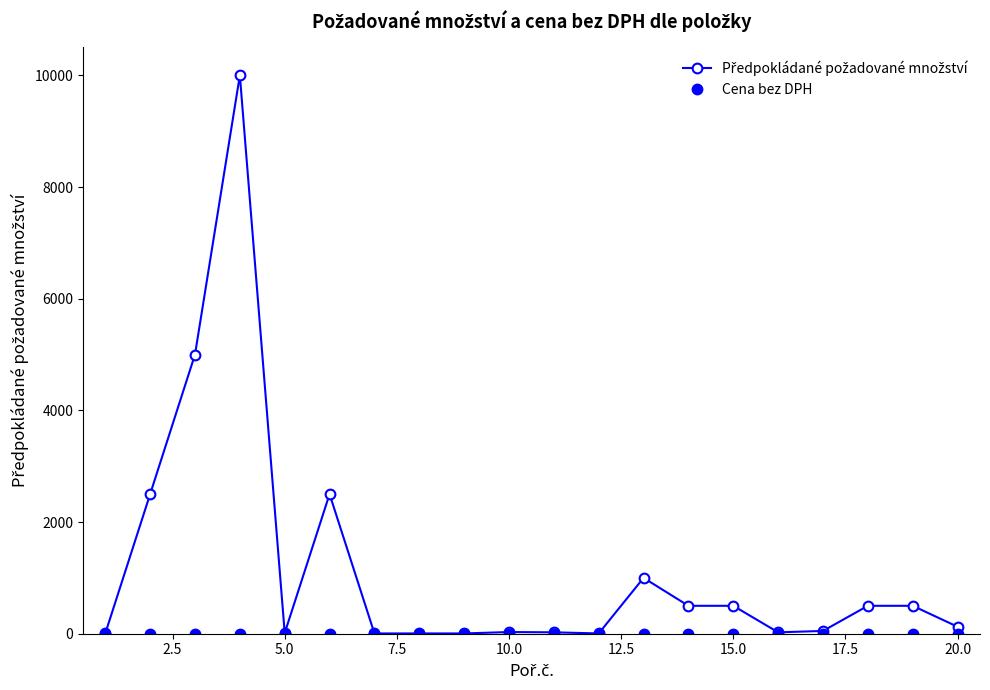

Reading left to right, transcribe all the data shown in this chart.

Předpokládané požadované množství: 5.0	2500.0	5000.0	10000.0	12.5	2500.0	5.0	5.0	5.0	30.0	25.0	5.0	1000.0	500.0	500.0	25.0	50.0	500.0	500.0	125.0
Cena bez DPH: 0.0	0.0	0.0	0.0	0.0	0.0	0.0	0.0	0.0	0.0	0.0	0.0	0.0	0.0	0.0	0.0	0.0	0.0	0.0	0.0